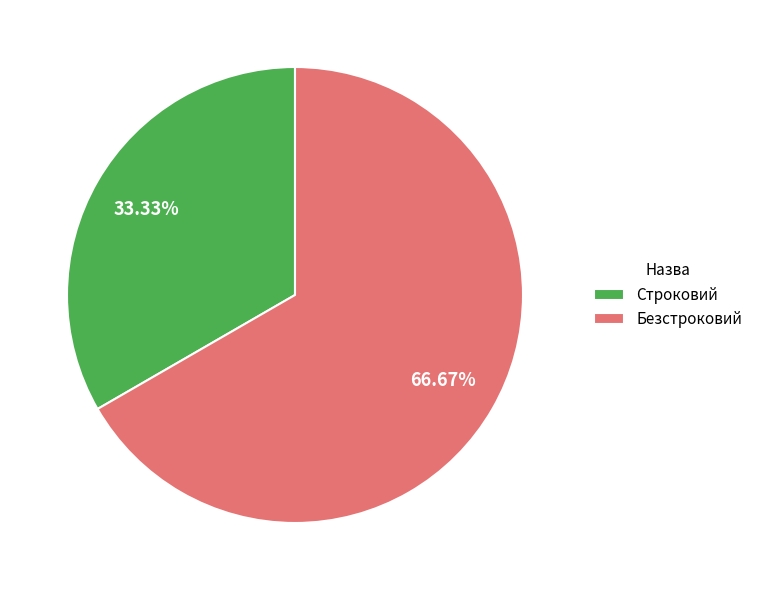

To the nearest percent, what is the average slice percentage?

50%